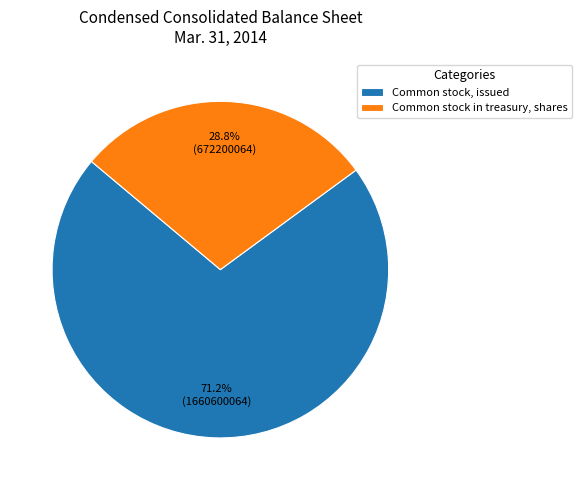

What is the total percentage of Common stock in treasury, shares and Common stock, issued?

100.0%